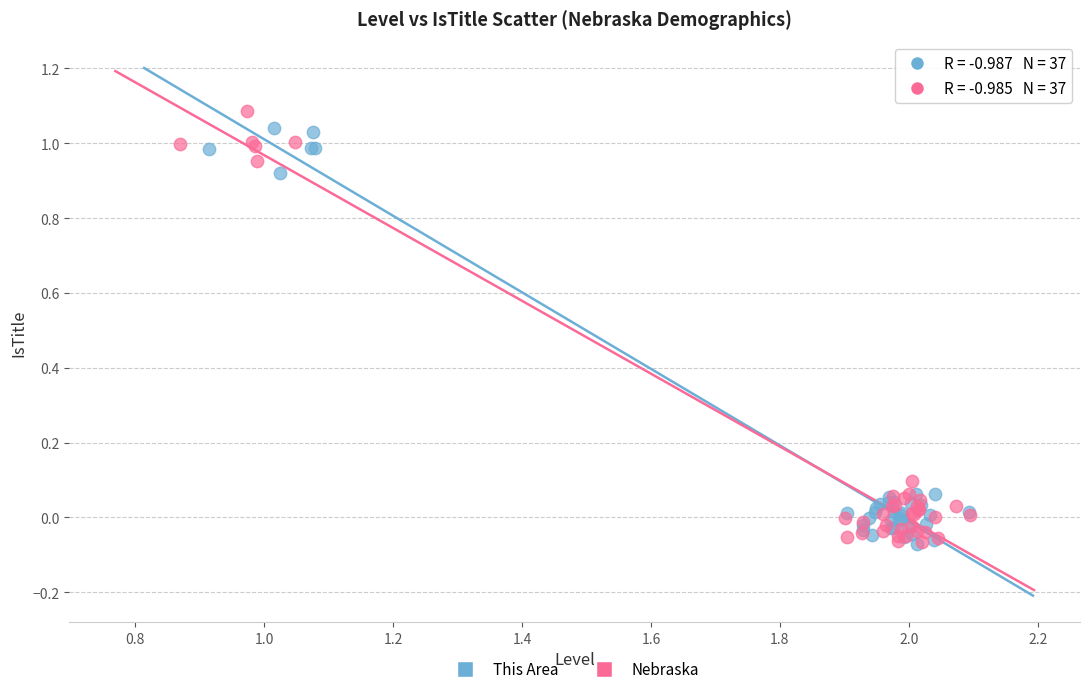

What are all the series names shown in the legend?

This Area, Nebraska